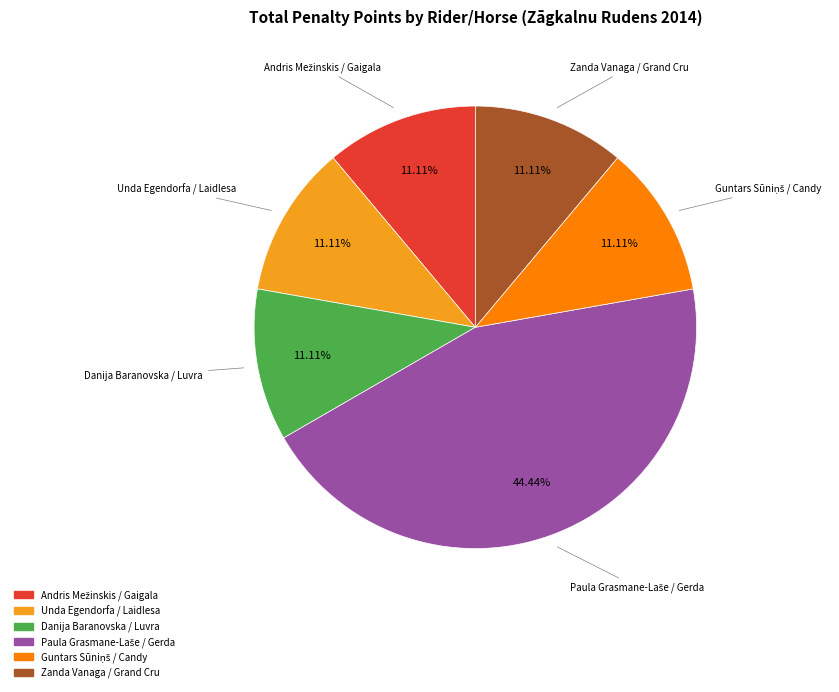

How many segments does this pie chart have?

6